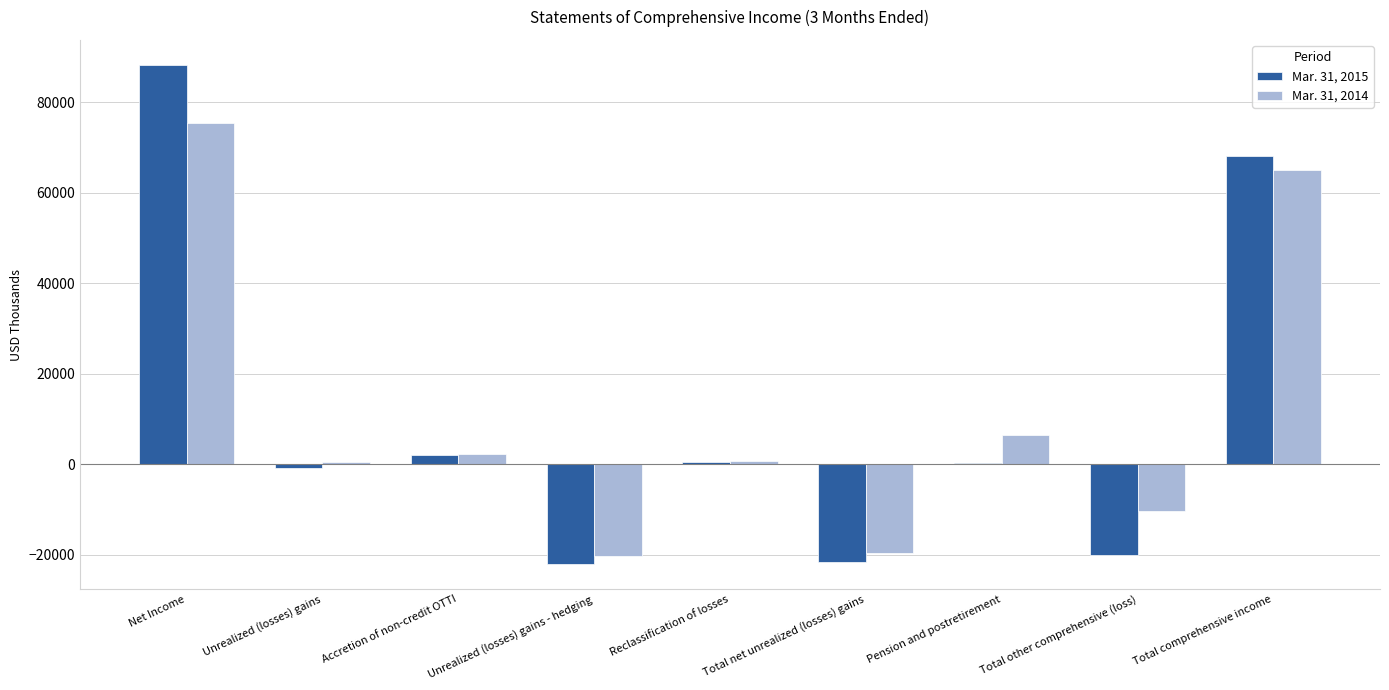

Rank the series by their average value, from lowest to highest.

Mar. 31, 2015, Mar. 31, 2014